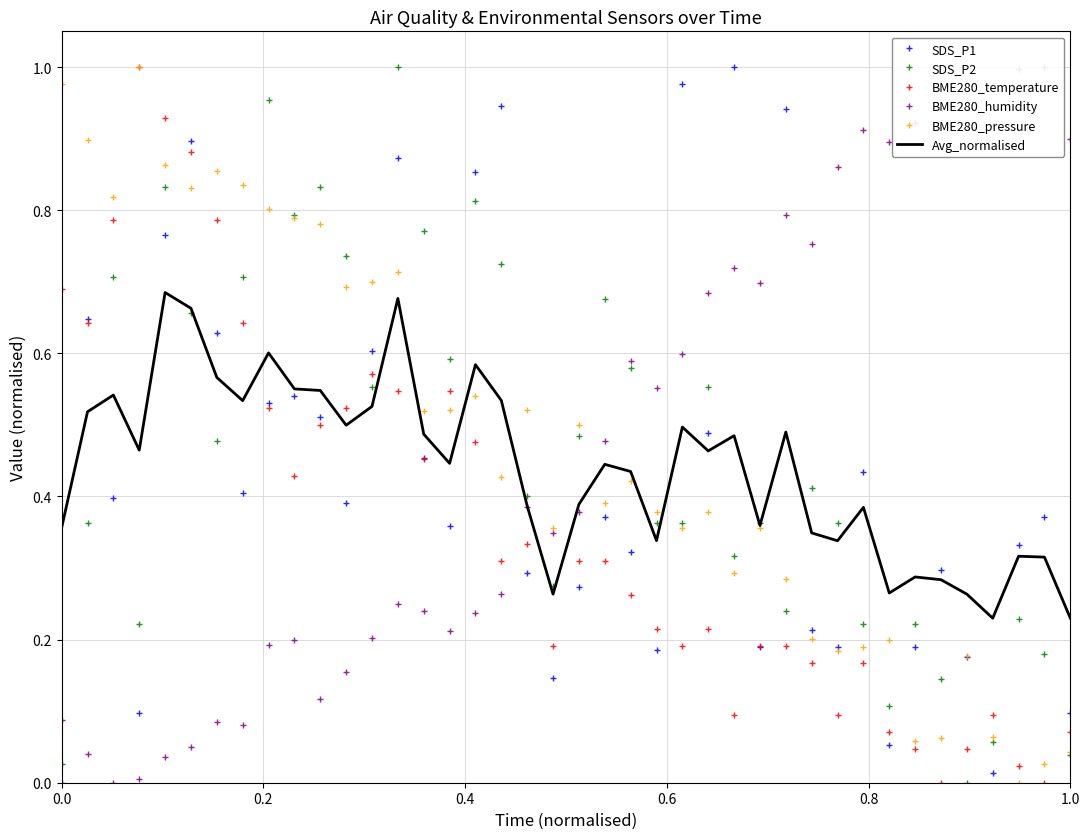

How many Avg_normalised values are between 0 and 1?

40